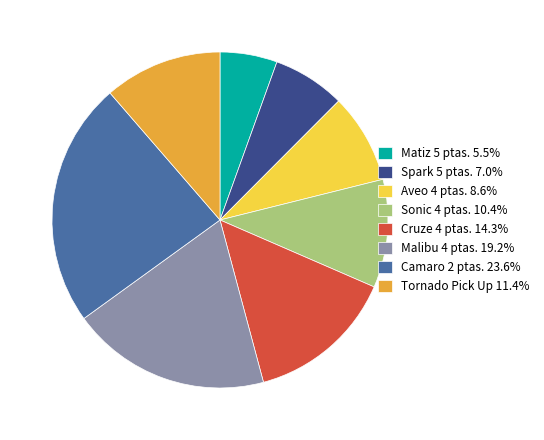

True or false: Matiz 5 ptas. accounts for 6% of the total.

True